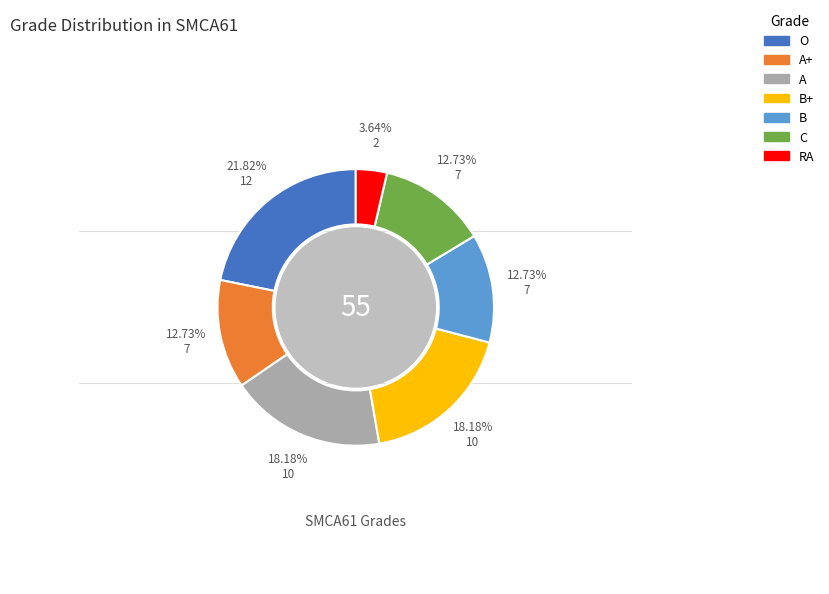

Does any single category account for the majority?

No